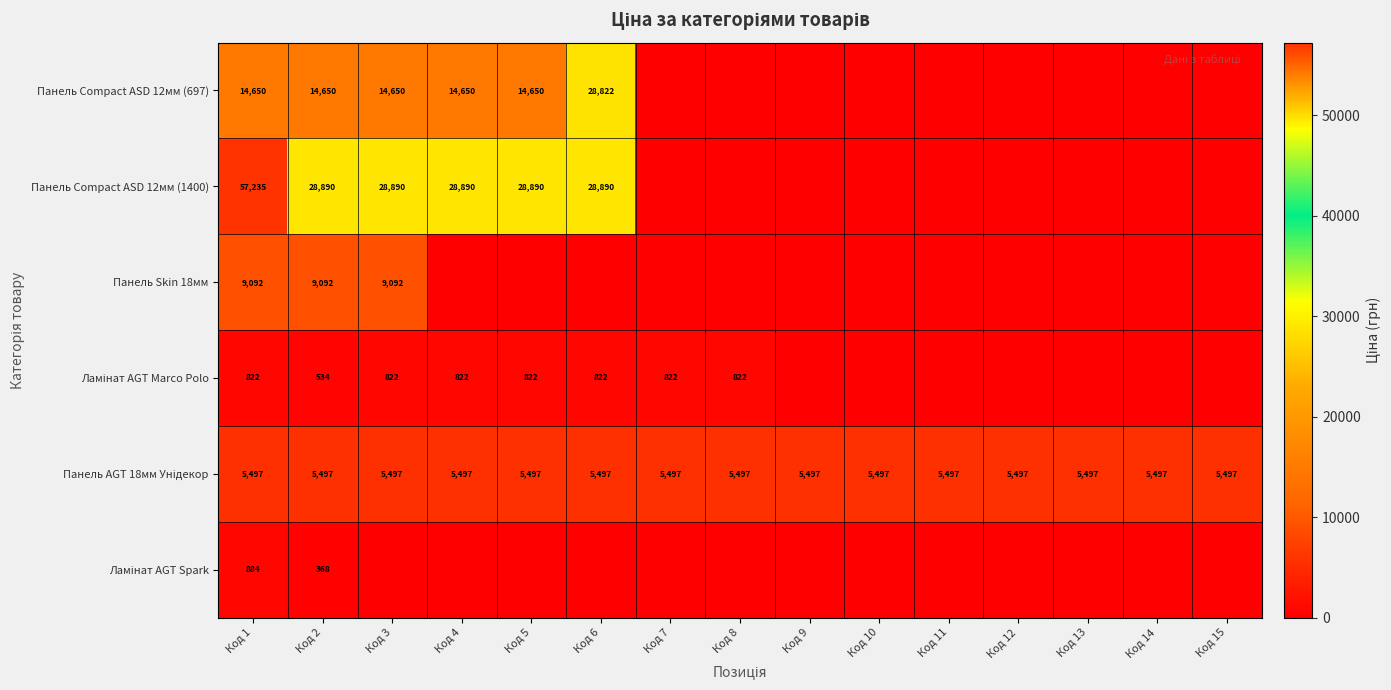

True or false: Панель Compact ASD 12мм (697) has a value of 28822 at Код 6.

True